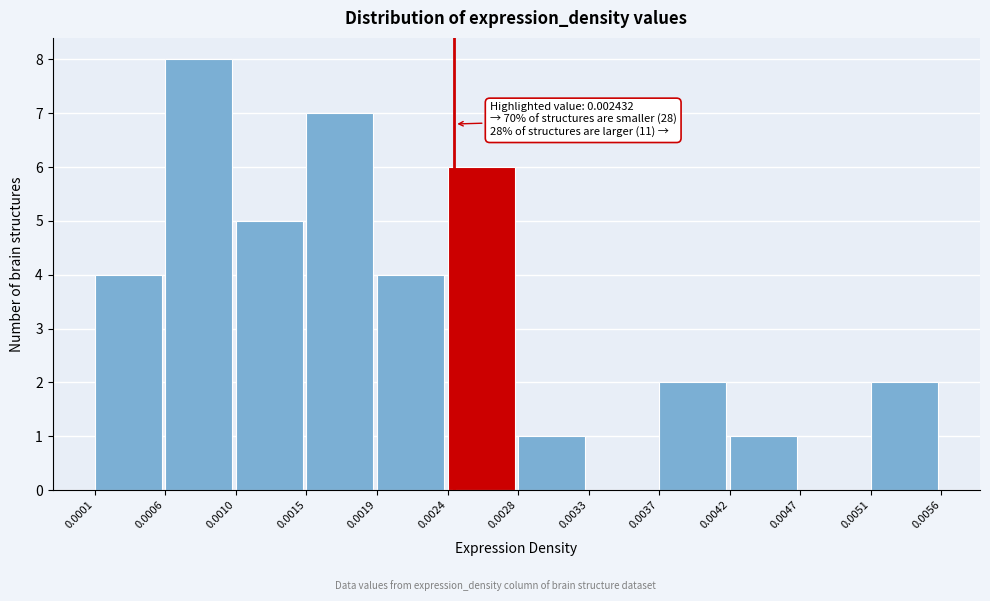

Which range on the x-axis has the tallest bar?

0.0006 to 0.0010